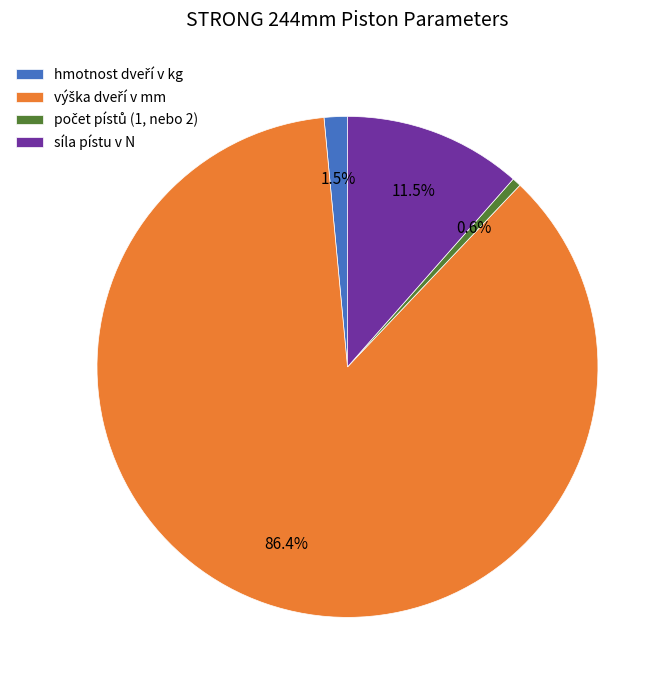

What portion of the pie excludes síla pístu v N?

88.5%